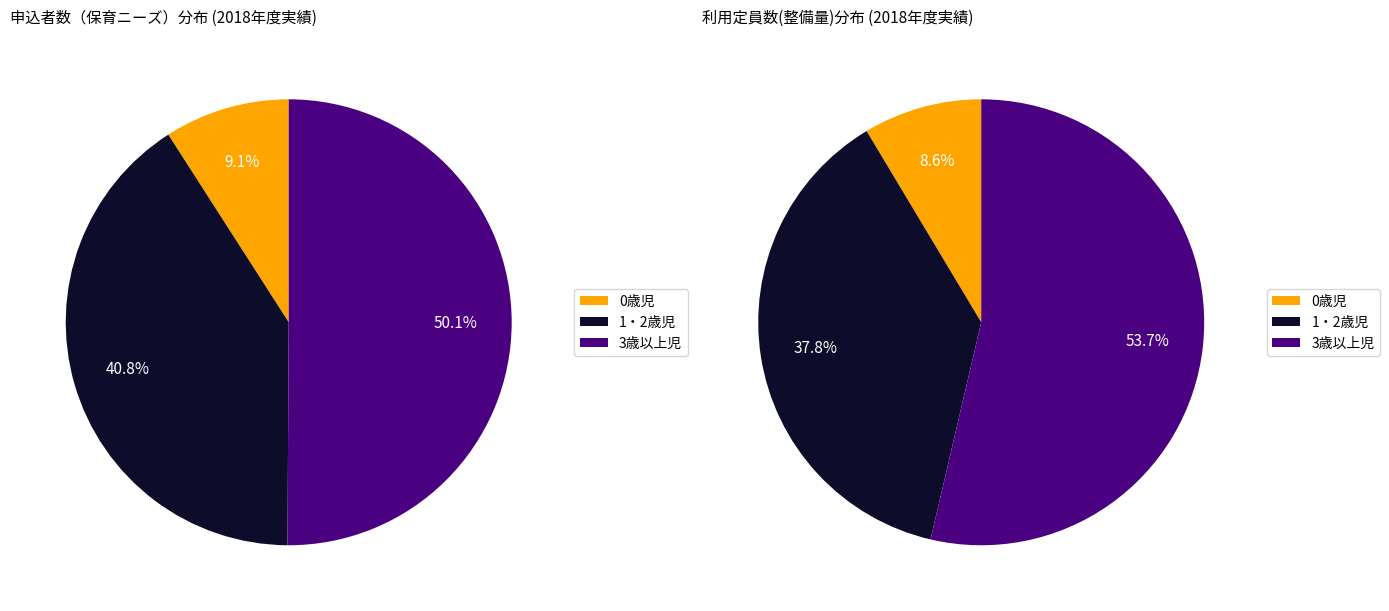

To the nearest percent, what percentage of the pie is 0歳児?

9%